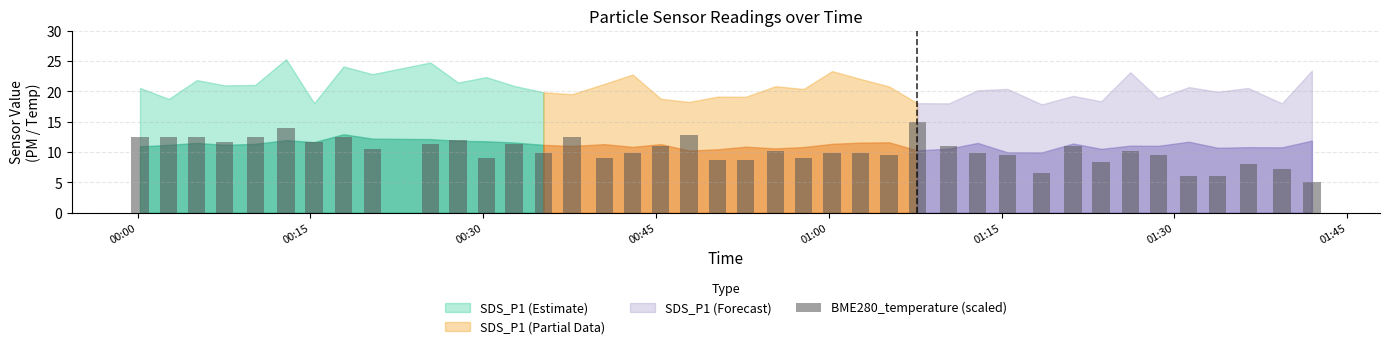

What is the minimum value shown in the chart?

5.0